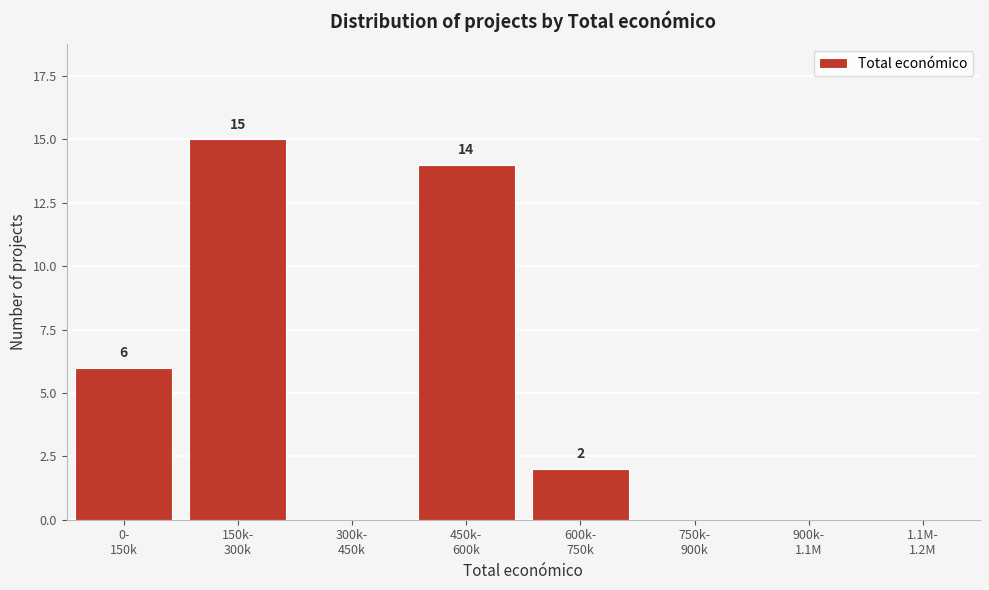

What is the sum of all values?

37